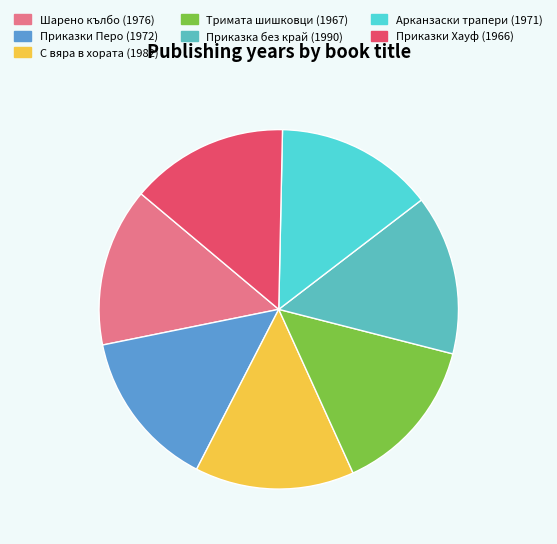

Is there a majority slice in this chart?

No